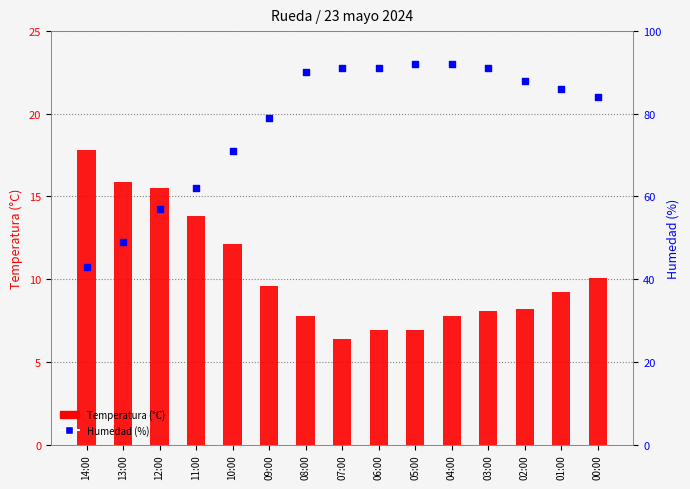

Which series has the largest total across all categories?

Humedad (%)